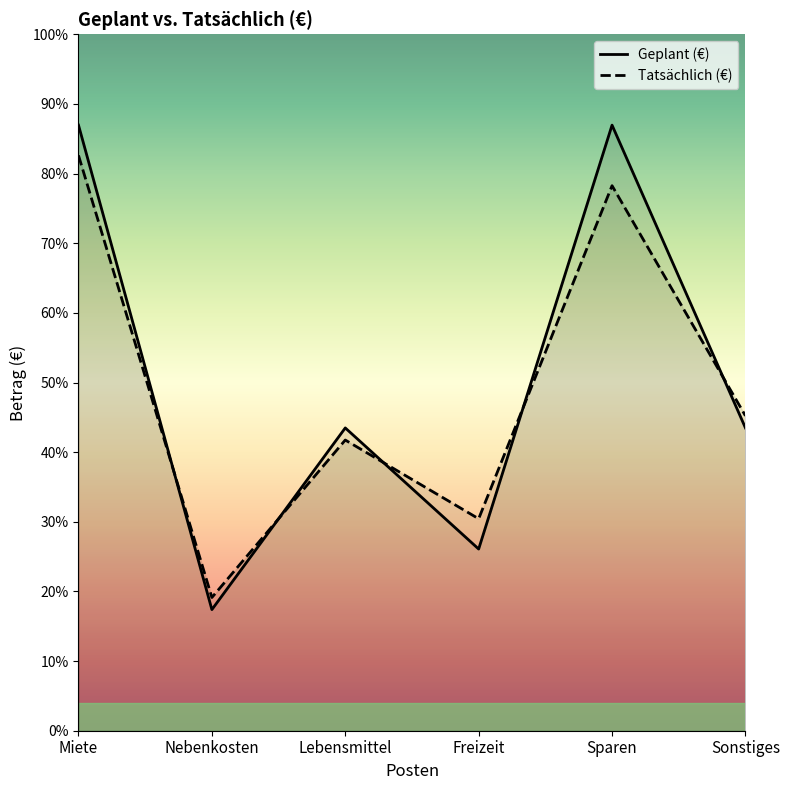

Rank the categories by Tatsächlich (€) value from highest to lowest.

Miete, Sparen, Sonstiges, Lebensmittel, Freizeit, Nebenkosten